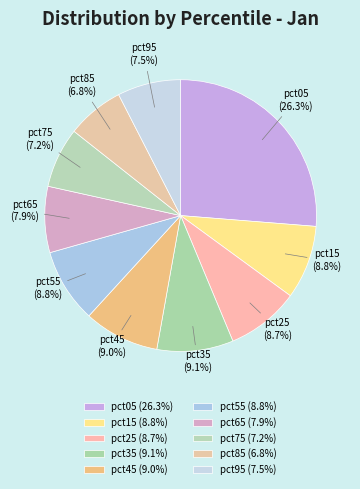

Is there any slice that represents more than half of the pie?

No